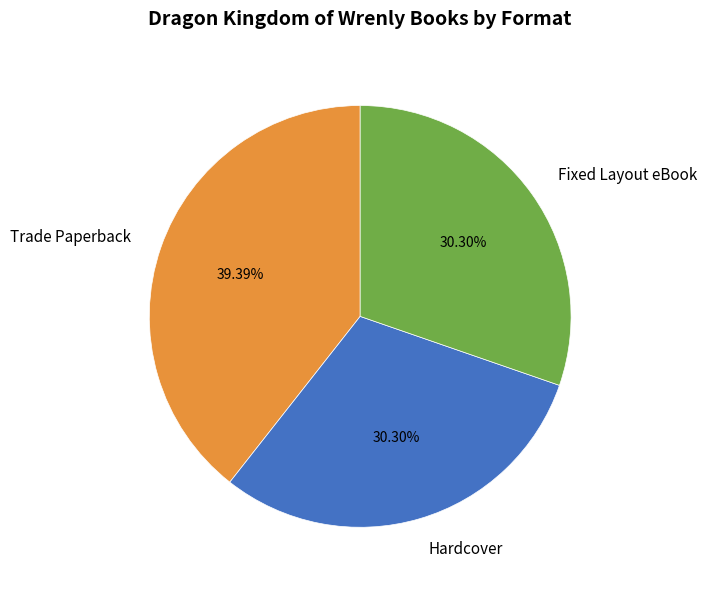

Does any single category account for the majority?

No